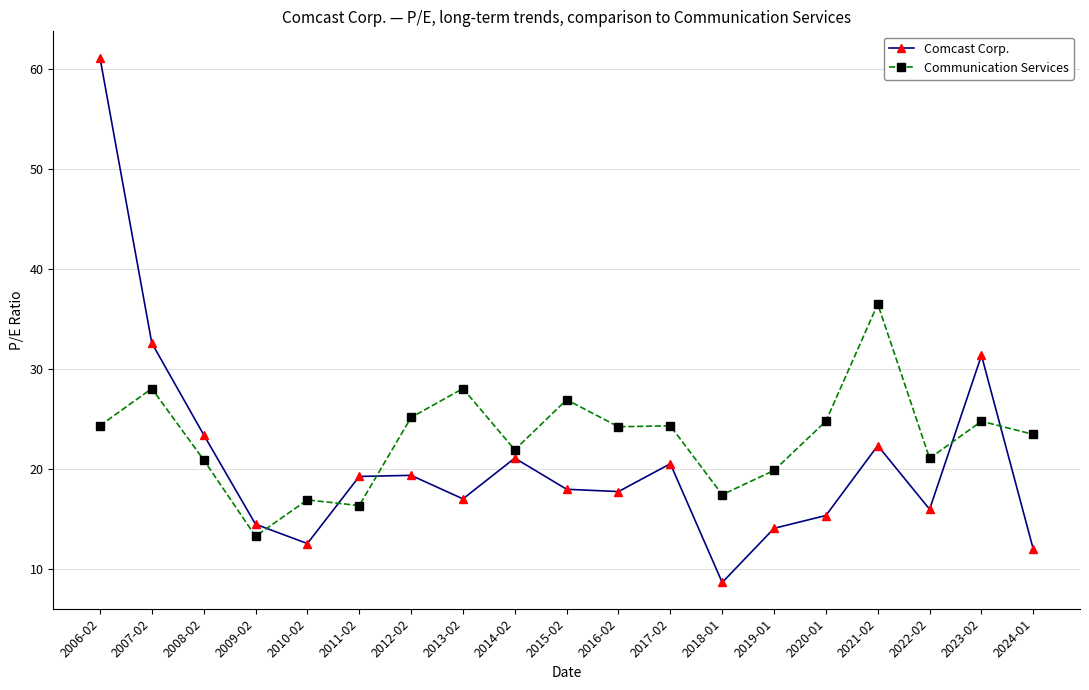

Between which two adjacent categories do Communication Services and Comcast Corp. first intersect?

2009-02 and 2010-02